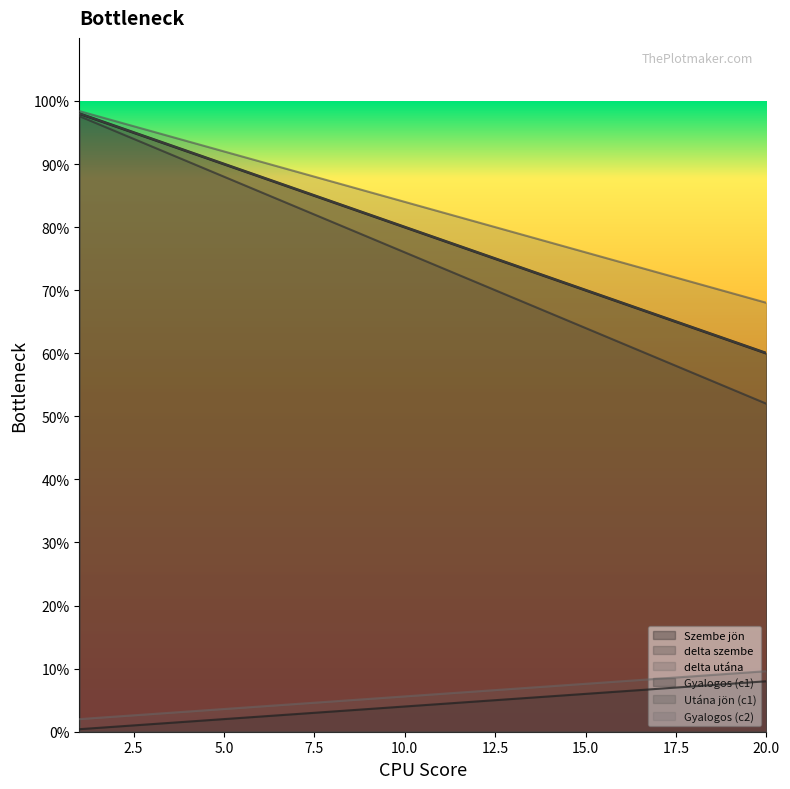

What is the difference between the highest and lowest values at 11?

780